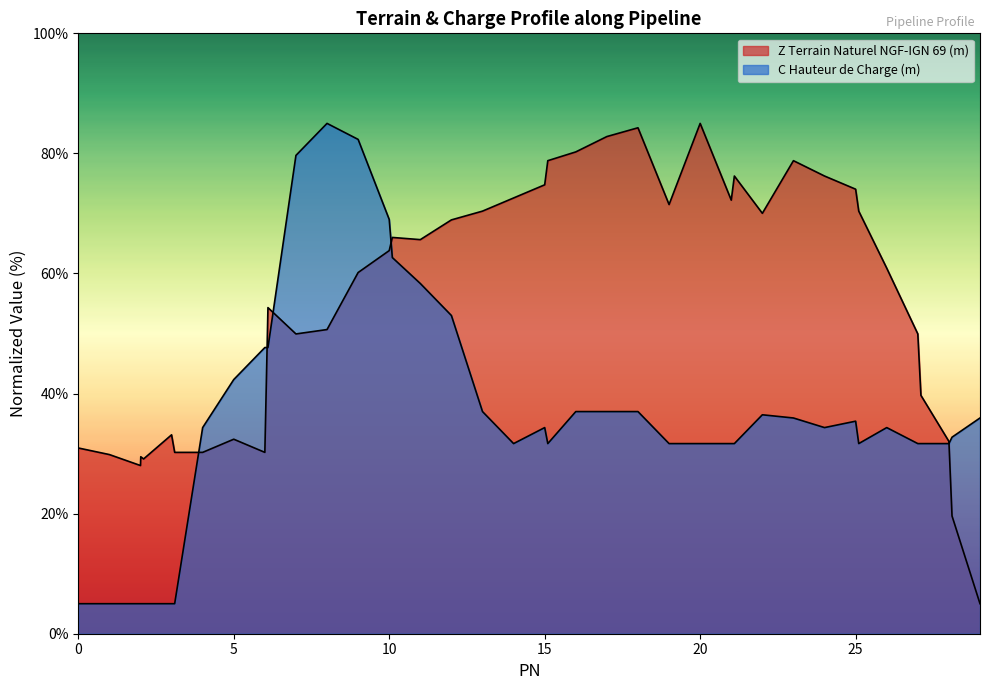

What value does the Z Terrain Naturel NGF-IGN 69 (m) series have at 10?

63.8